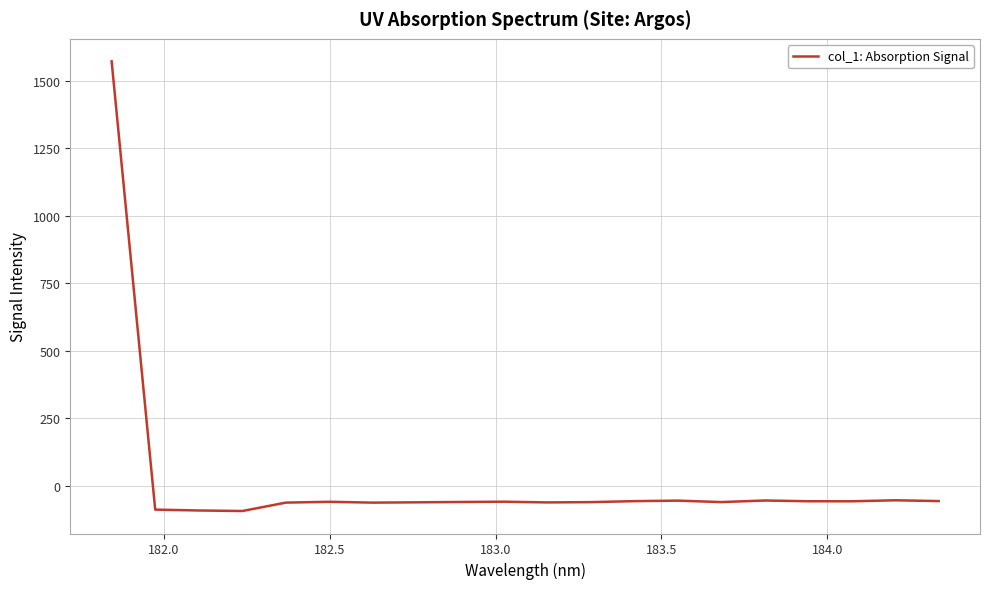

What is the greatest value displayed?

1571.8